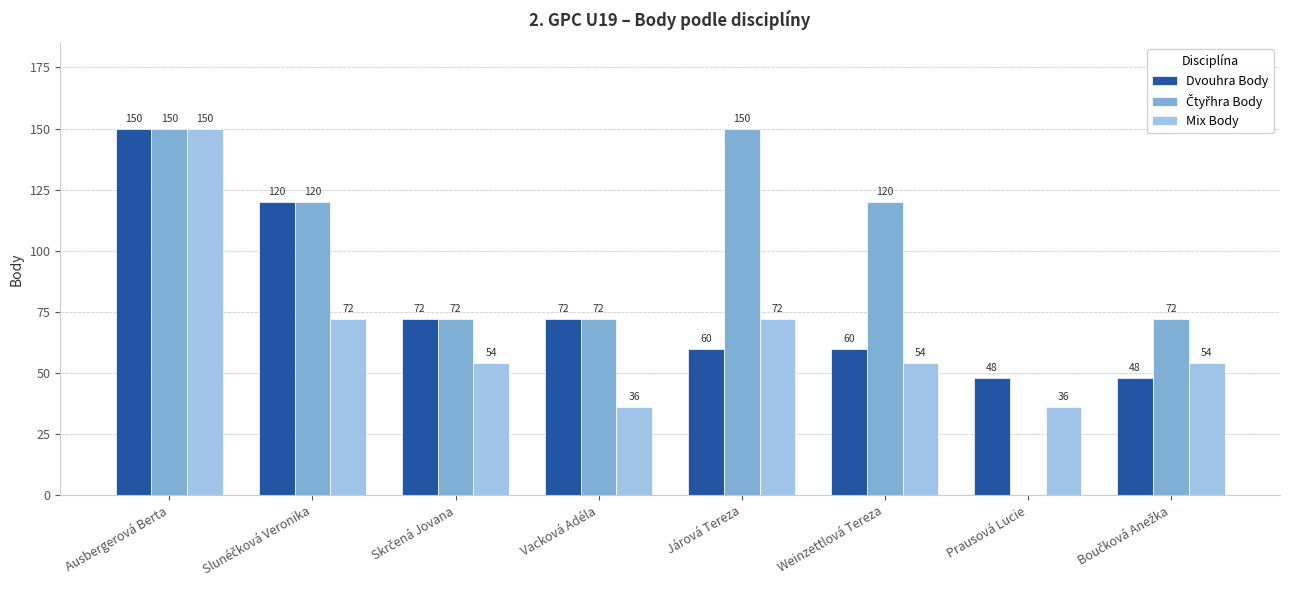

What is the maximum value for Dvouhra Body?

150